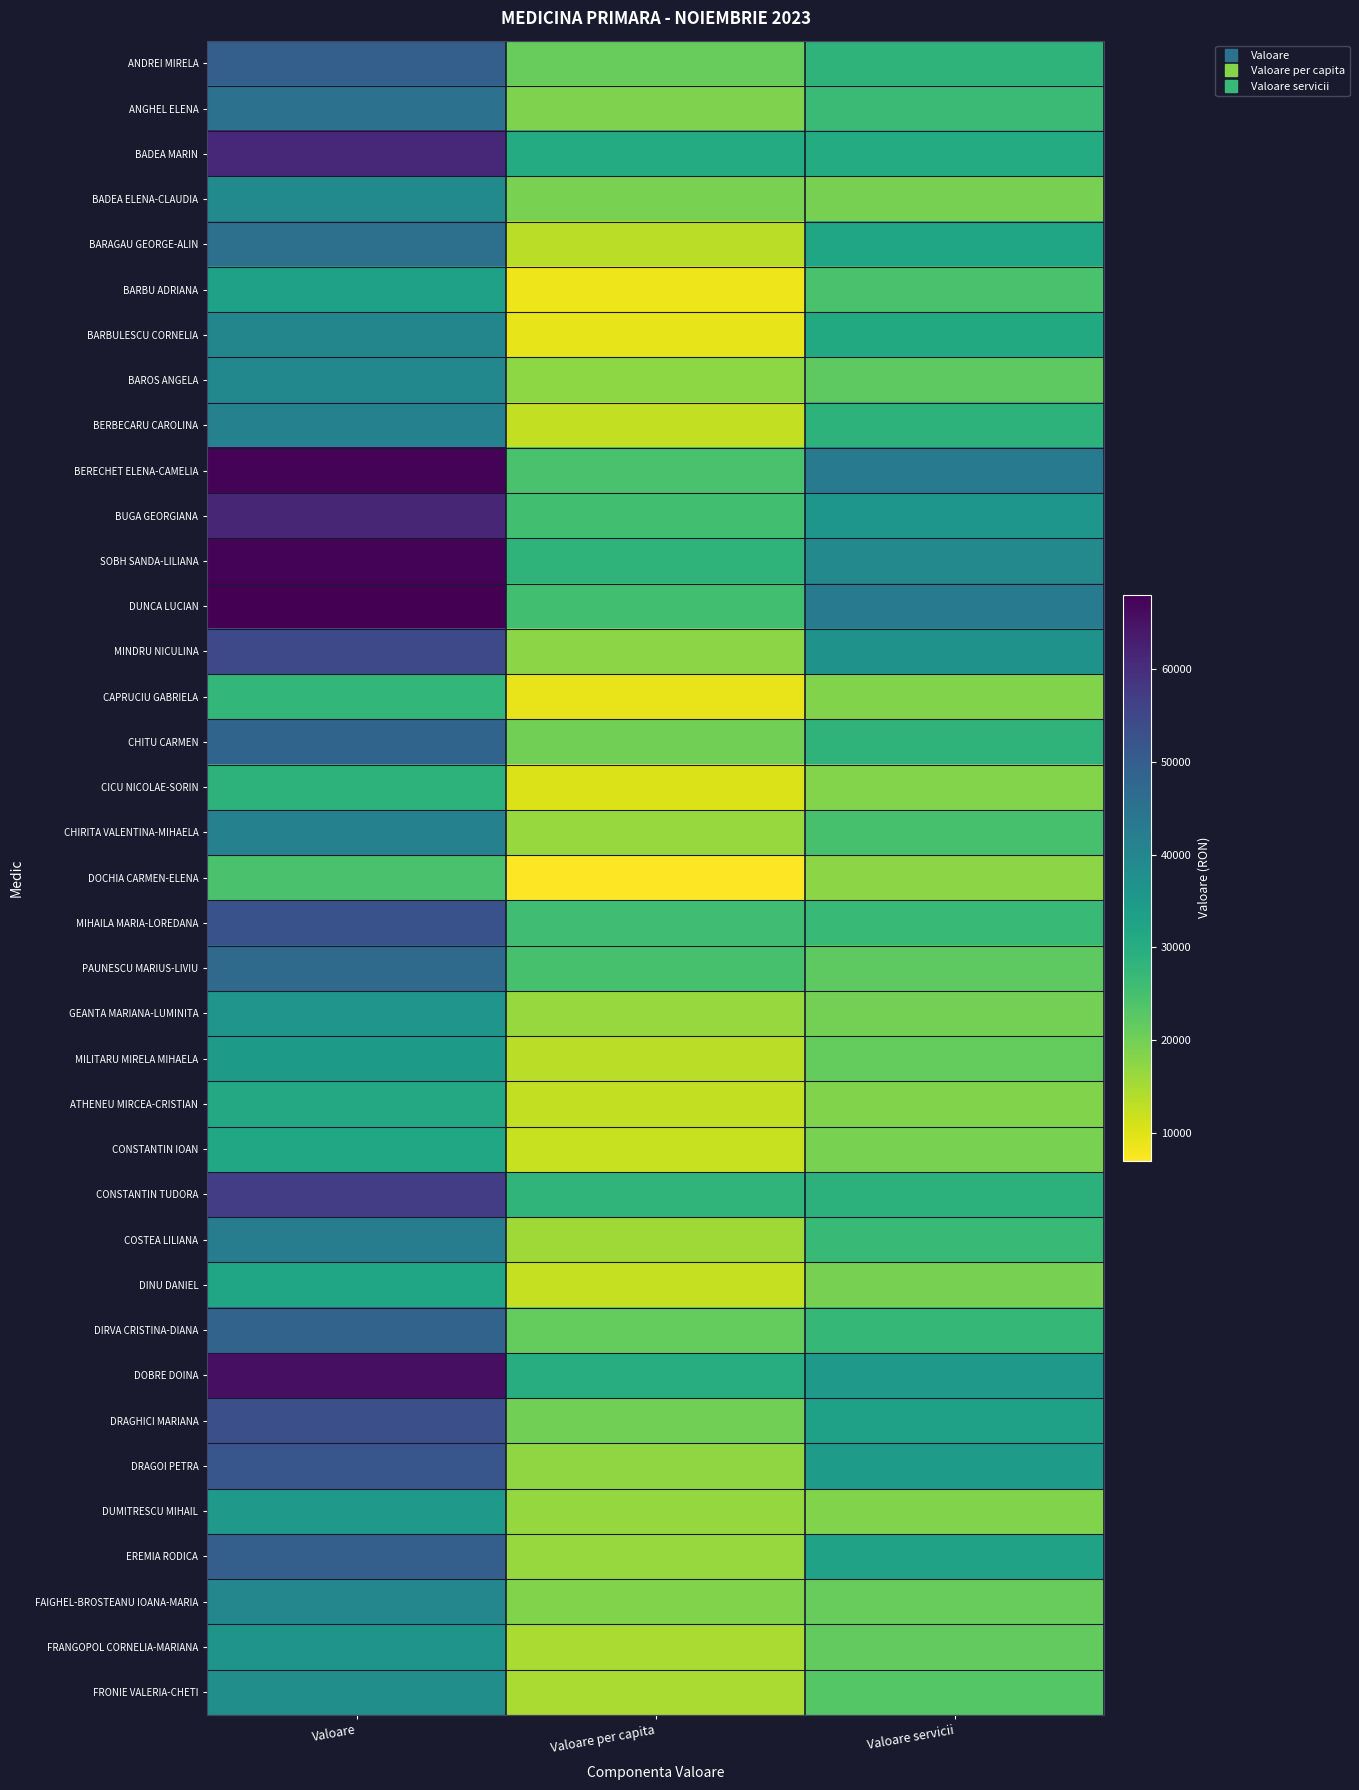

Reading right to left, extract all data points from this chart.

ANDREI MIRELA: Valoare servicii=28214.4	Valoare per capita=21213.0	Valoare=49427.4
ANGHEL ELENA: Valoare servicii=26432.0	Valoare per capita=18846.7	Valoare=45278.7
BADEA MARIN: Valoare servicii=30571.2	Valoare per capita=30505.2	Valoare=61076.4
BADEA ELENA-CLAUDIA: Valoare servicii=19448.0	Valoare per capita=19359.0	Valoare=38807.0
BARAGAU GEORGE-ALIN: Valoare servicii=32131.2	Valoare per capita=13296.0	Valoare=45427.2
BARBU ADRIANA: Valoare servicii=24576.0	Valoare per capita=8507.4	Valoare=33083.4
BARBULESCU CORNELIA: Valoare servicii=30984.0	Valoare per capita=9129.4	Valoare=40113.4
BAROS ANGELA: Valoare servicii=22072.0	Valoare per capita=17387.4	Valoare=39459.4
BERBECARU CAROLINA: Valoare servicii=28488.0	Valoare per capita=12646.4	Valoare=41134.4
BERECHET ELENA-CAMELIA: Valoare servicii=42873.6	Valoare per capita=24547.1	Valoare=67420.7
BUGA GEORGIANA: Valoare servicii=36036.0	Valoare per capita=25355.3	Valoare=61391.3
SOBH SANDA-LILIANA: Valoare servicii=39168.0	Valoare per capita=28323.4	Valoare=67491.4
DUNCA LUCIAN: Valoare servicii=42665.6	Valoare per capita=25349.6	Valoare=68015.2
MINDRU NICULINA: Valoare servicii=36880.0	Valoare per capita=17547.4	Valoare=54427.4
CAPRUCIU GABRIELA: Valoare servicii=18516.0	Valoare per capita=9052.0	Valoare=27568.0
CHITU CARMEN: Valoare servicii=28288.0	Valoare per capita=19975.9	Valoare=48263.9
CICU NICOLAE-SORIN: Valoare servicii=18392.0	Valoare per capita=10112.5	Valoare=28504.5
CHIRITA VALENTINA-MIHAELA: Valoare servicii=24684.0	Valoare per capita=16408.9	Valoare=41092.9
DOCHIA CARMEN-ELENA: Valoare servicii=17552.0	Valoare per capita=6982.4	Valoare=24534.4
MIHAILA MARIA-LOREDANA: Valoare servicii=26936.0	Valoare per capita=25661.9	Valoare=52597.9
PAUNESCU MARIUS-LIVIU: Valoare servicii=22108.0	Valoare per capita=24705.1	Valoare=46813.1
GEANTA MARIANA-LUMINITA: Valoare servicii=19736.0	Valoare per capita=16389.1	Valoare=36125.1
MILITARU MIRELA MIHAELA: Valoare servicii=21524.0	Valoare per capita=13295.0	Valoare=34819.0
ATHENEU MIRCEA-CRISTIAN: Valoare servicii=18499.2	Valoare per capita=12667.4	Valoare=31166.6
CONSTANTIN IOAN: Valoare servicii=19316.0	Valoare per capita=12089.0	Valoare=31405.0
CONSTANTIN TUDORA: Valoare servicii=28688.0	Valoare per capita=28154.0	Valoare=56842.0
COSTEA LILIANA: Valoare servicii=26702.4	Valoare per capita=15580.8	Valoare=42283.2
DINU DANIEL: Valoare servicii=19574.4	Valoare per capita=12433.4	Valoare=32007.8
DIRVA CRISTINA-DIANA: Valoare servicii=27264.0	Valoare per capita=21304.9	Valoare=48568.9
DOBRE DOINA: Valoare servicii=35316.0	Valoare per capita=30082.2	Valoare=65398.2
DRAGHICI MARIANA: Valoare servicii=33206.4	Valoare per capita=19998.2	Valoare=53204.6
DRAGOI PETRA: Valoare servicii=34540.8	Valoare per capita=17114.5	Valoare=51655.3
DUMITRESCU MIHAIL: Valoare servicii=18492.0	Valoare per capita=16563.4	Valoare=35055.4
EREMIA RODICA: Valoare servicii=32924.8	Valoare per capita=16500.2	Valoare=49425.0
FAIGHEL-BROSTEANU IOANA-MARIA: Valoare servicii=21220.0	Valoare per capita=18446.9	Valoare=39666.9
FRANGOPOL CORNELIA-MARIANA: Valoare servicii=21633.6	Valoare per capita=14683.3	Valoare=36316.9
FRONIE VALERIA-CHETI: Valoare servicii=22972.0	Valoare per capita=14847.0	Valoare=37819.0